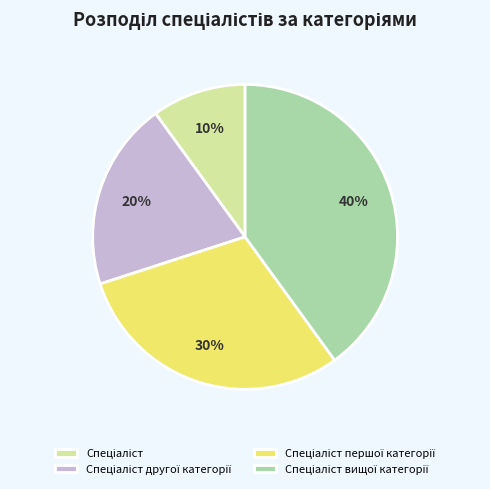

To the nearest percent, what is the difference between the largest and smallest slice percentages?

30%